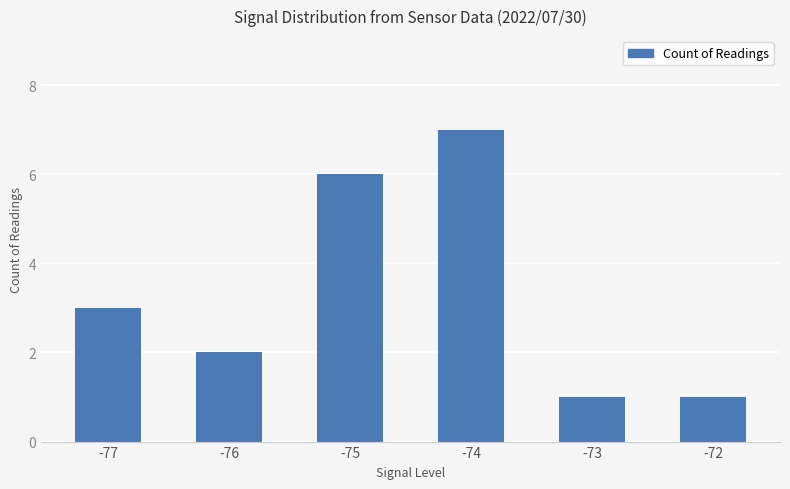

Reading left to right, extract all data points from this chart.

-77=3	-76=2	-75=6	-74=7	-73=1	-72=1